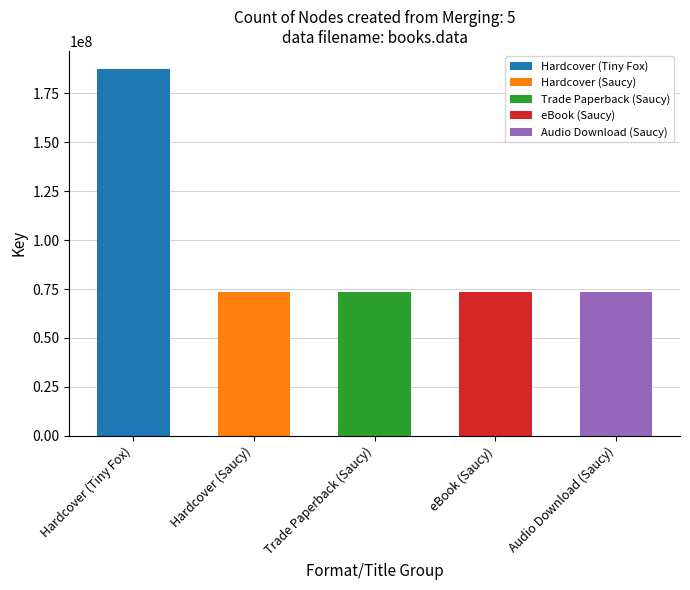

What is the sum of the values at Trade Paperback (Saucy) and Hardcover (Tiny Fox)?

260665550